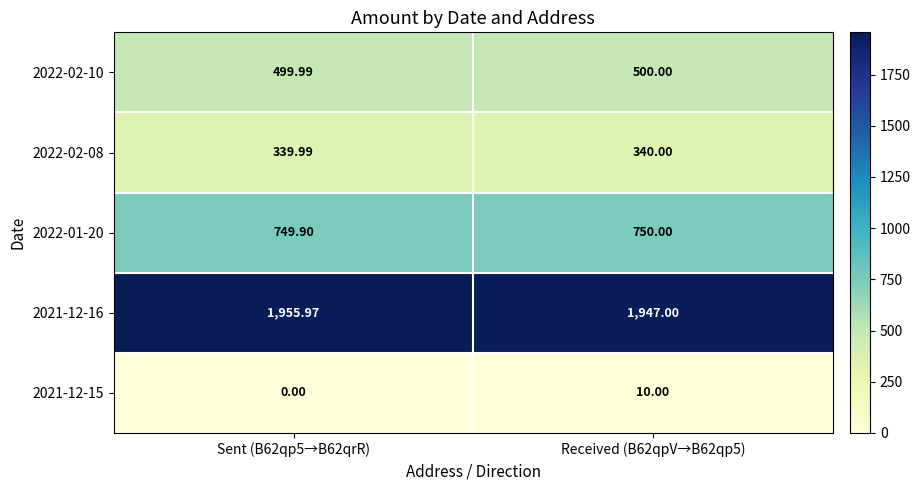

What is the maximum value shown in the chart?

1956.0